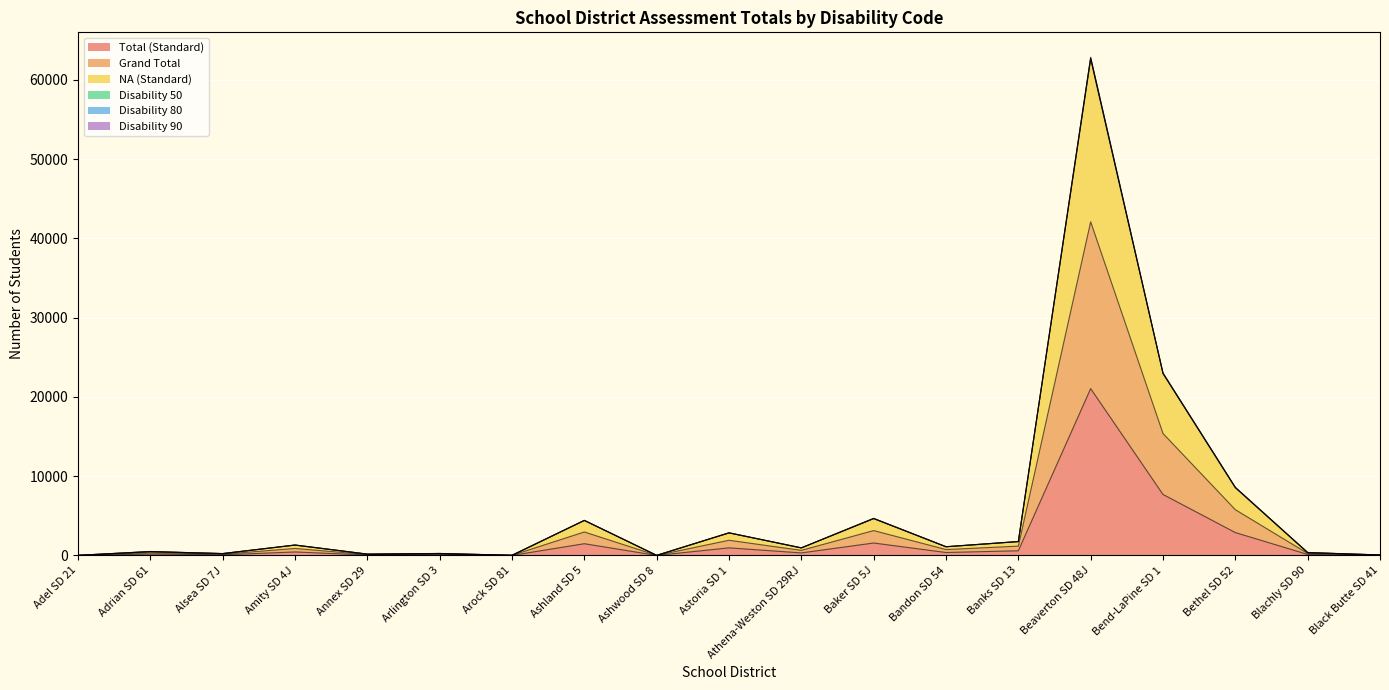

True or false: Total (Standard) and Grand Total cross at least once.

False